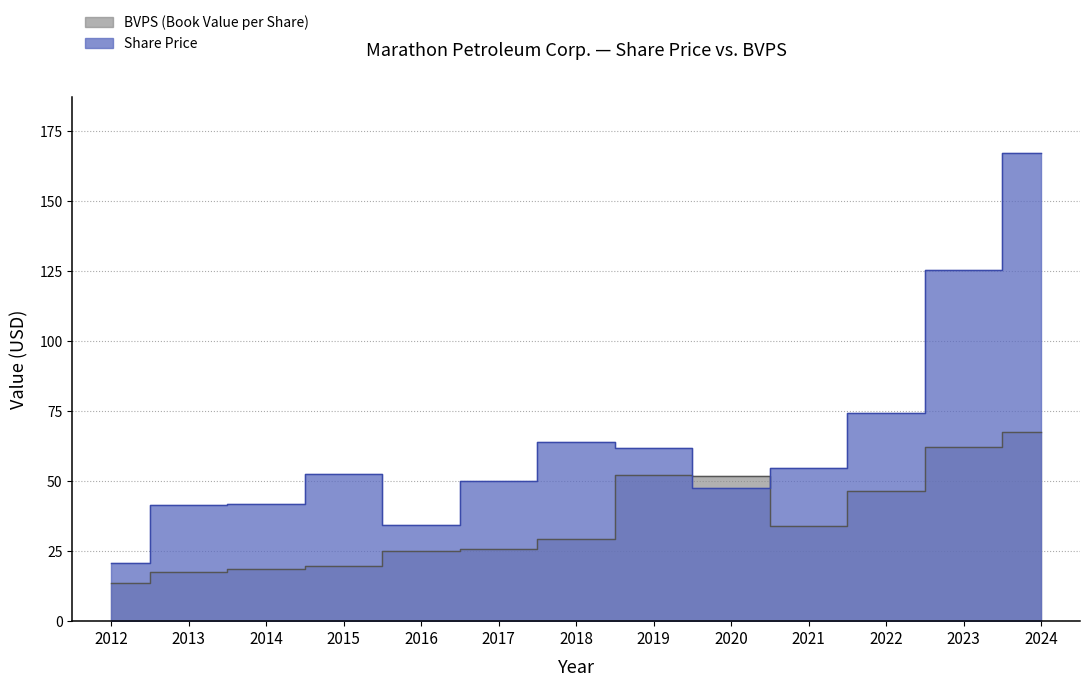

Is the value of Share price at 2015 greater than the value of BVPS at 2019?

Yes